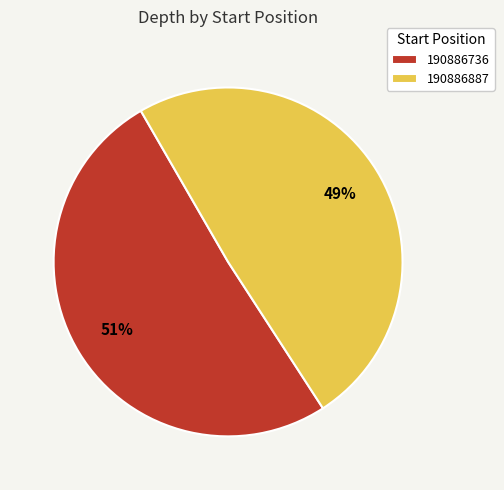

Count the number of slices in the pie.

2